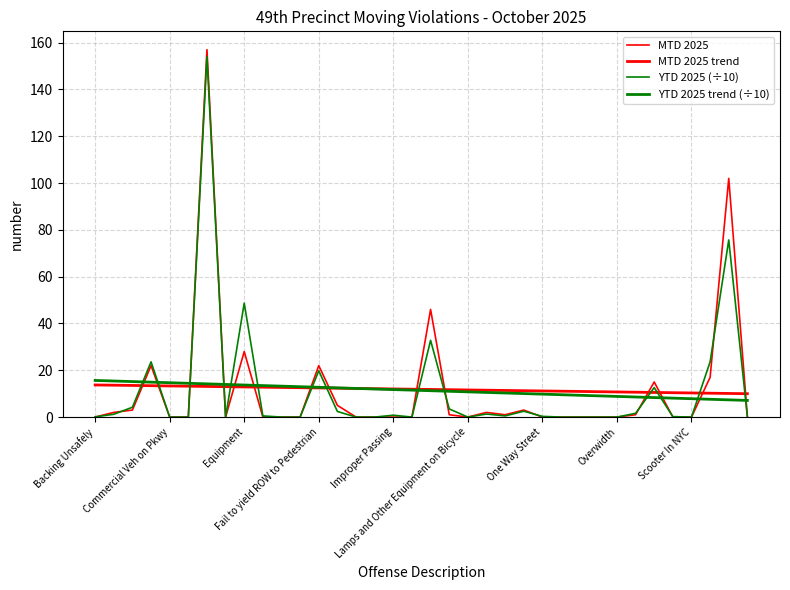

How many lines are shown in the chart?

4